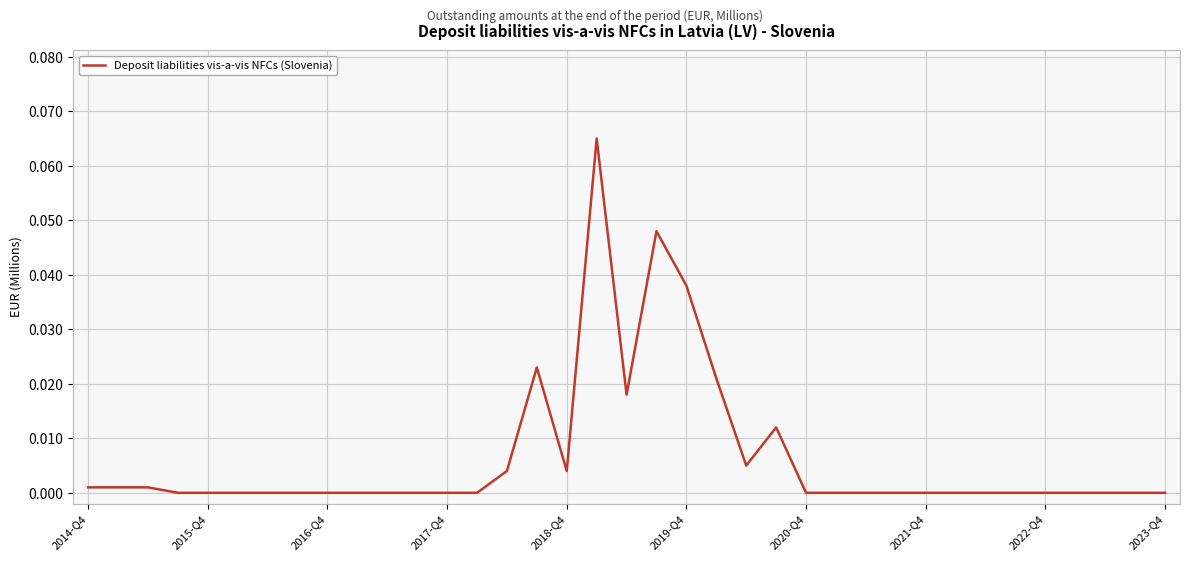

The value at 2022-Q4 is 0.0. True or false?

True